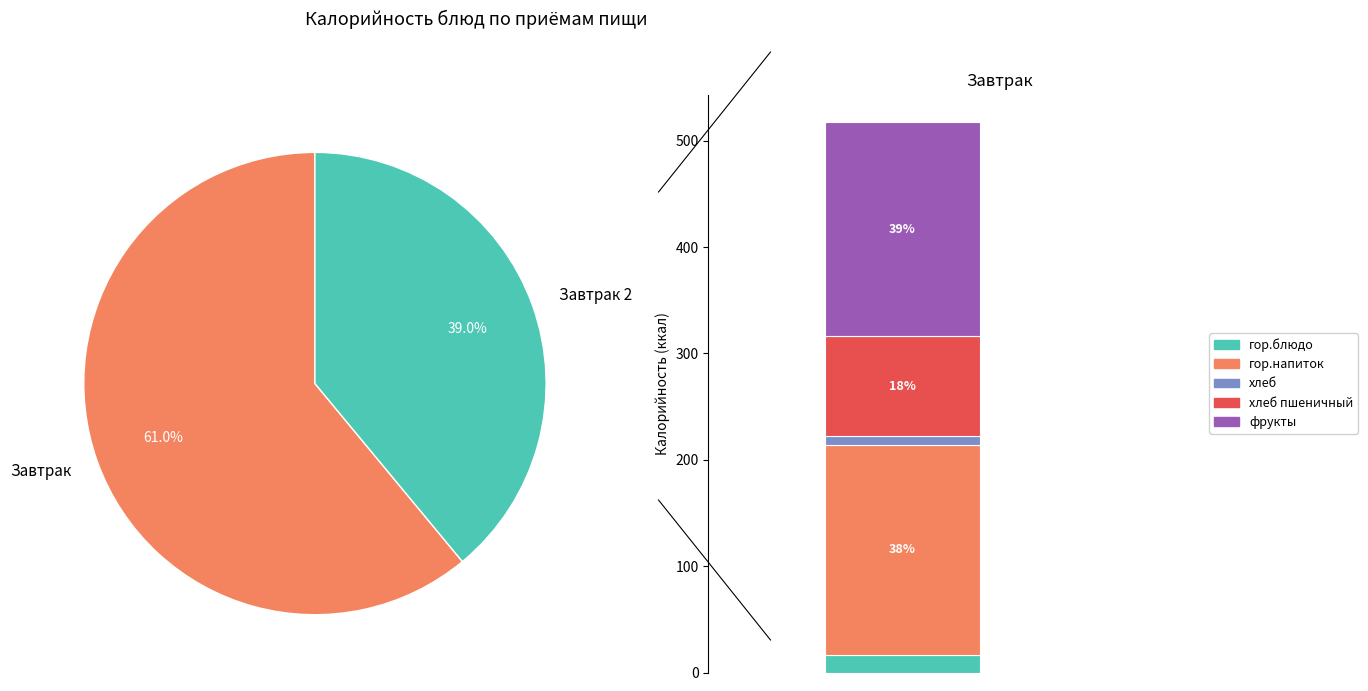

What is the change in value from гор.напиток to хлеб?

-188.2